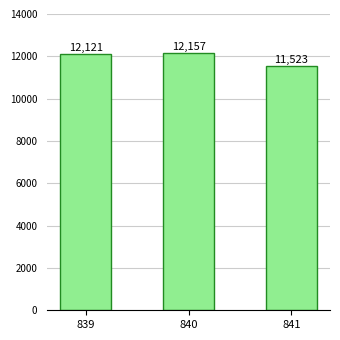

What is the value of the 1st bar from the left?

12121